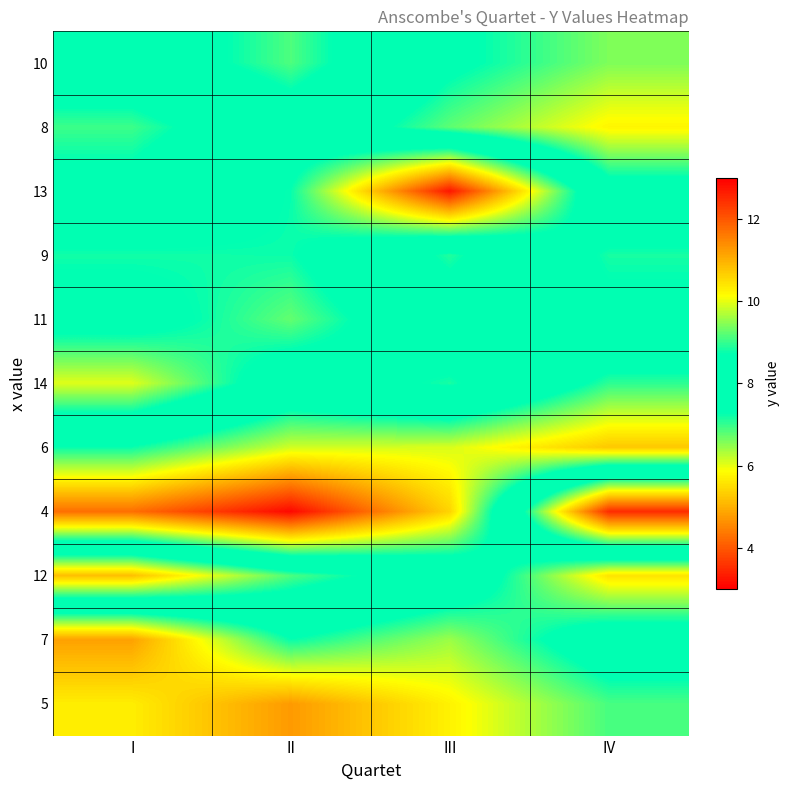

What is the smallest value displayed?

3.1